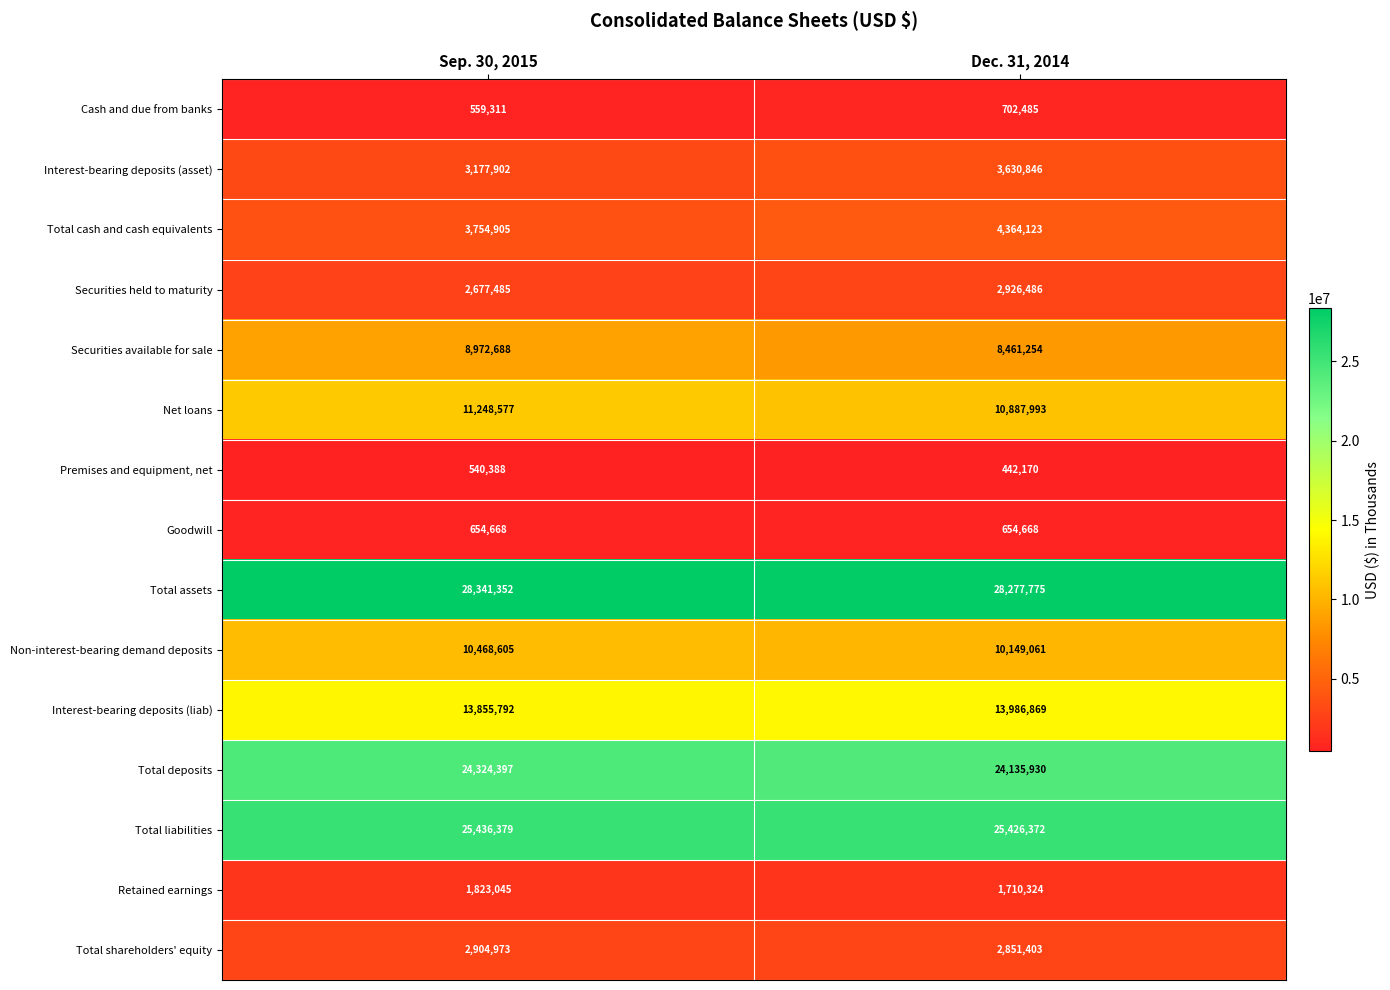

The value of Non-interest-bearing demand deposits at Sep. 30, 2015 is 2197791. True or false?

False